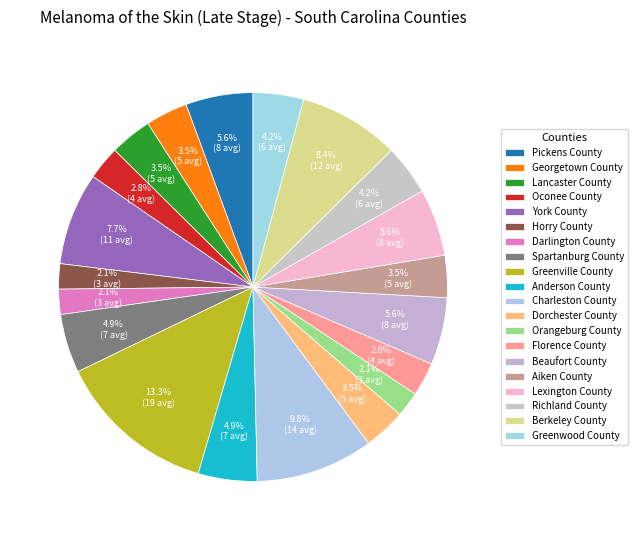

What percentage is the Oconee County slice, to the nearest percent?

3%